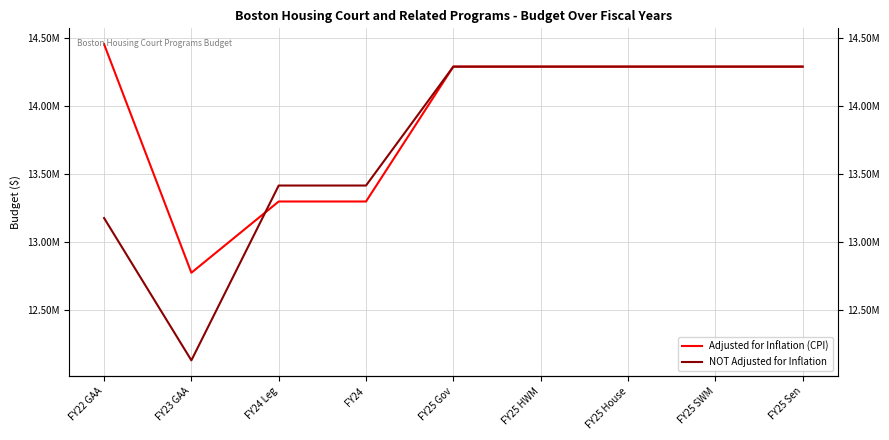

Where is the first local minimum for NOT Adjusted for Inflation?

FY23 GAA